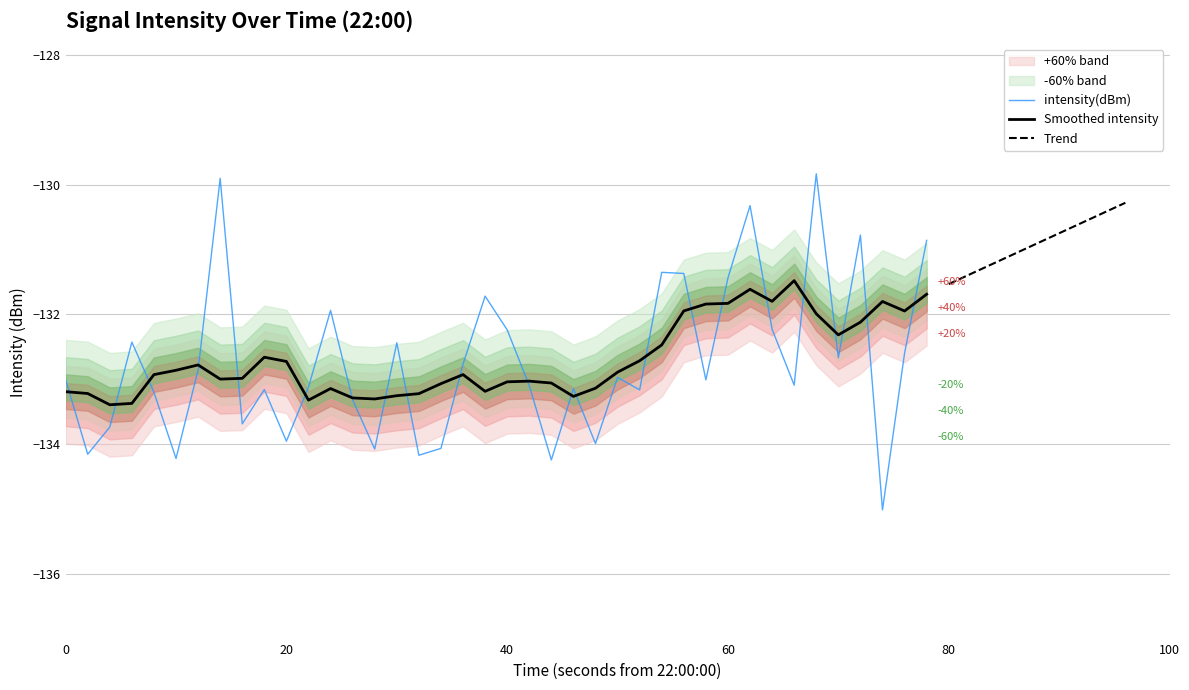

What is the maximum value for Smoothed intensity?

-131.5